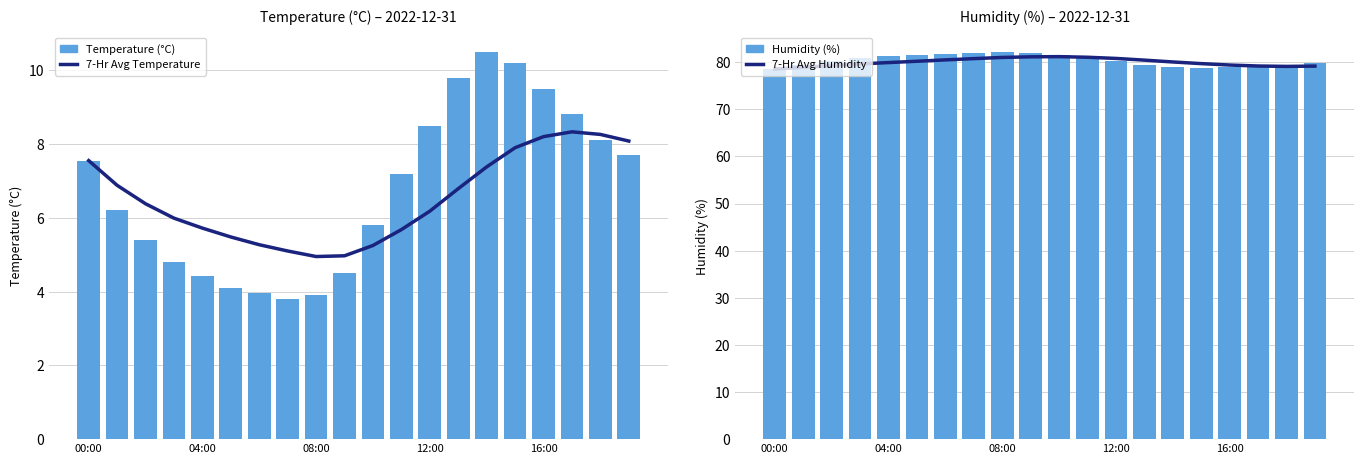

Read the Humidity (%) value at 18.

79.5